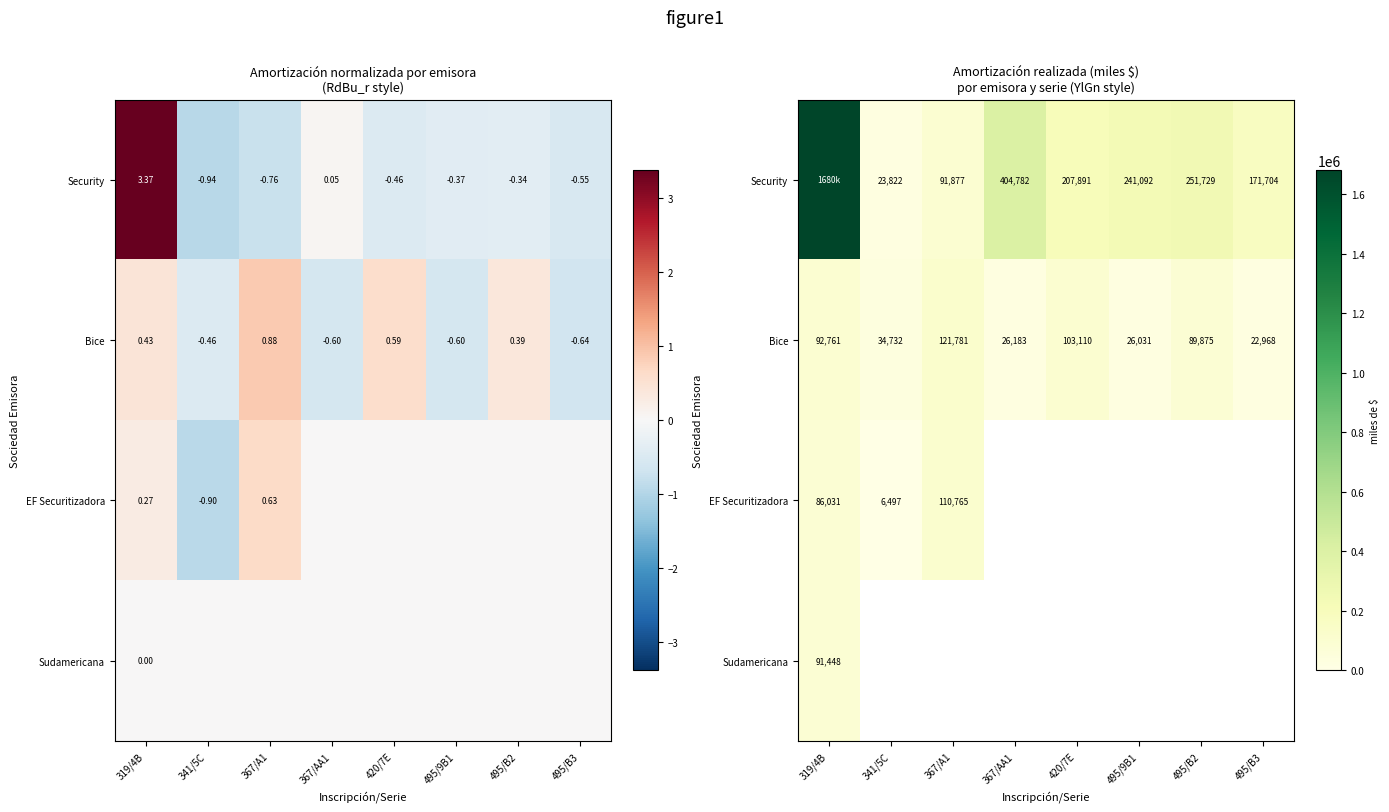

How many values in the Bice series are below 89875?

4